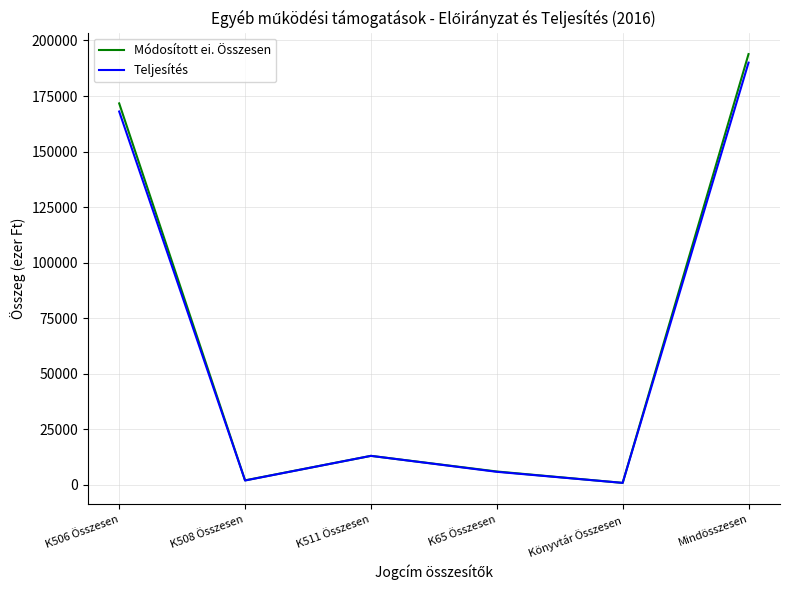

Which series has the largest range (max minus min)?

Módosított ei. Összesen